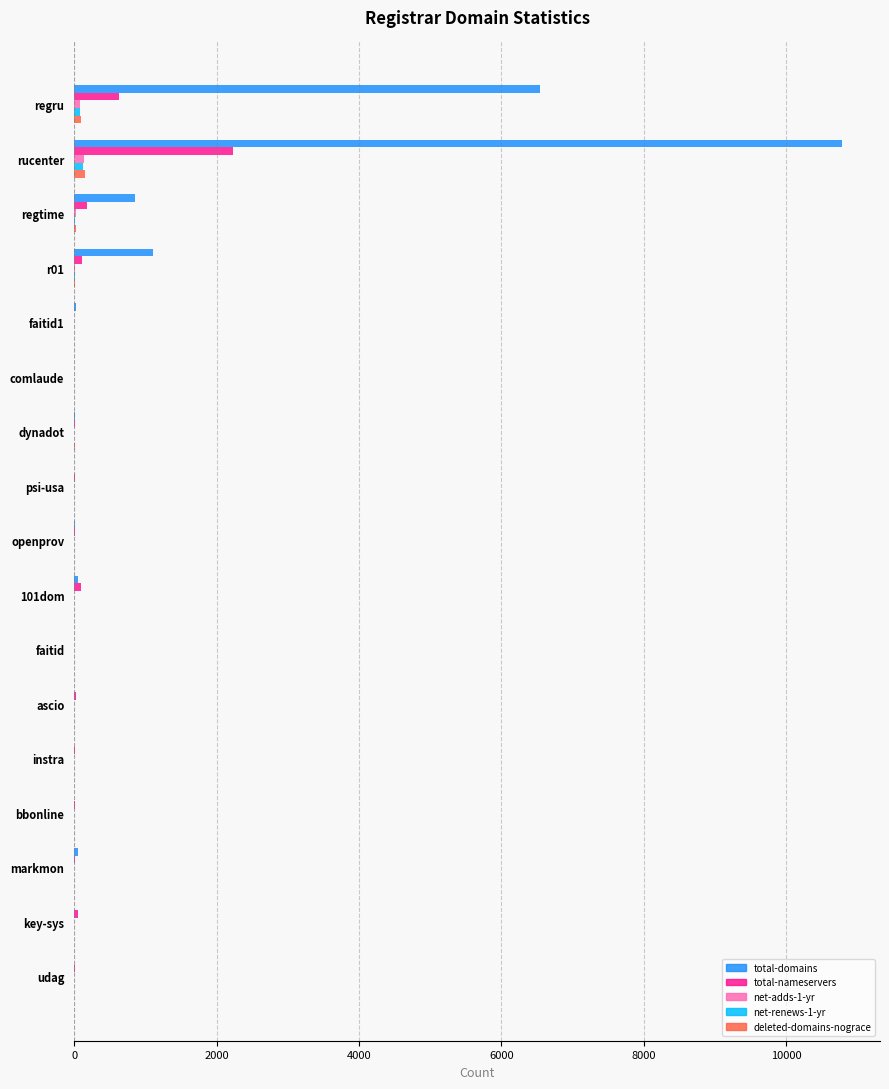

Which series changed the most between regru and psi-usa?

total-domains